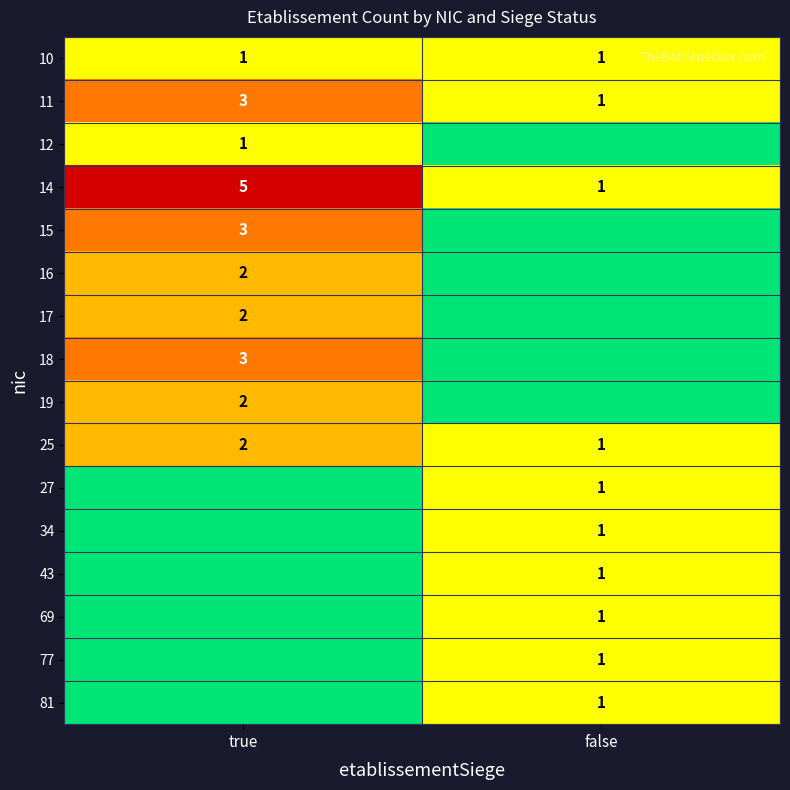

Is it true that 16 equals 2 at true?

True